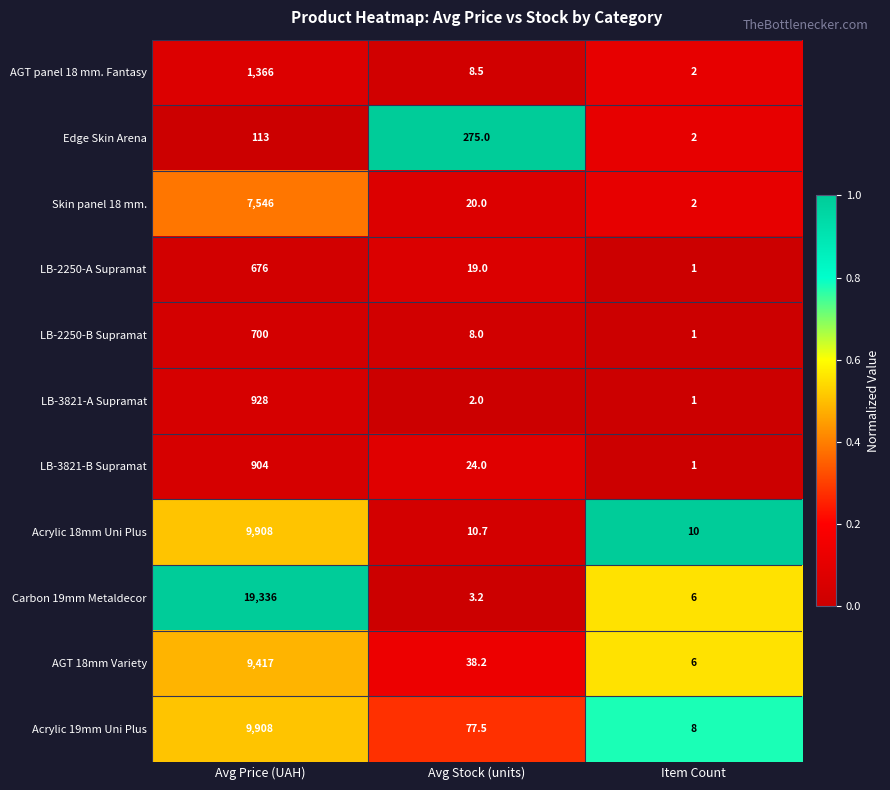

Which series has the largest total across all categories?

Carbon 19mm Metaldecor